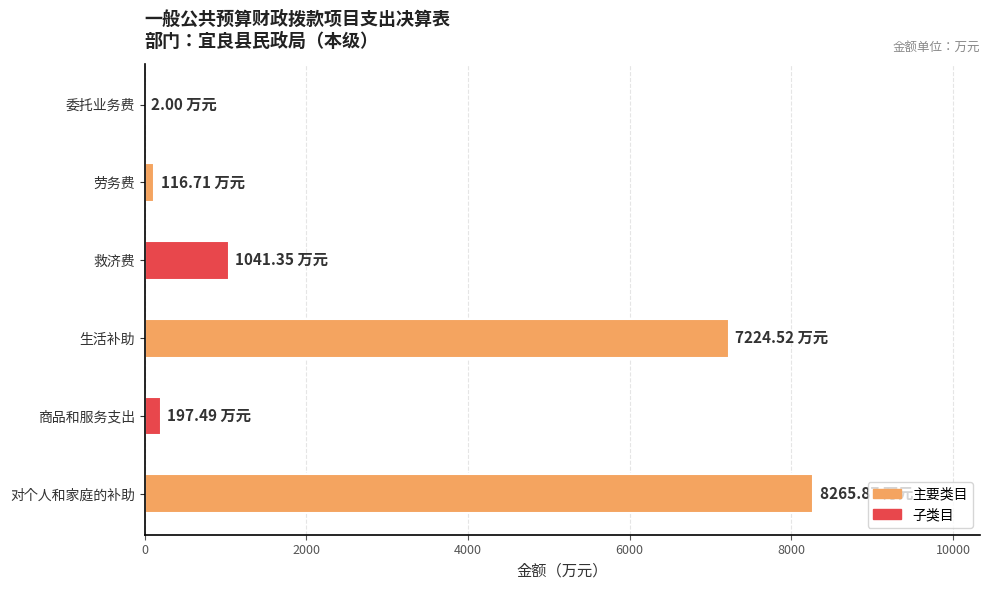

Which label corresponds to the largest value in the chart?

对个人和家庭的补助